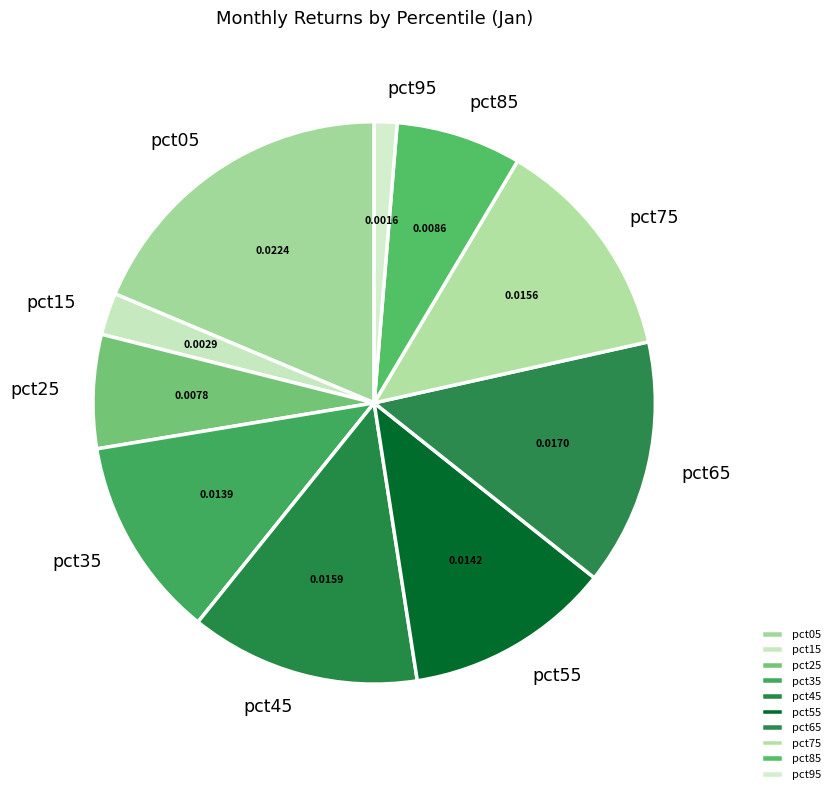

Is the sum of pct15 and pct25 greater than half?

No